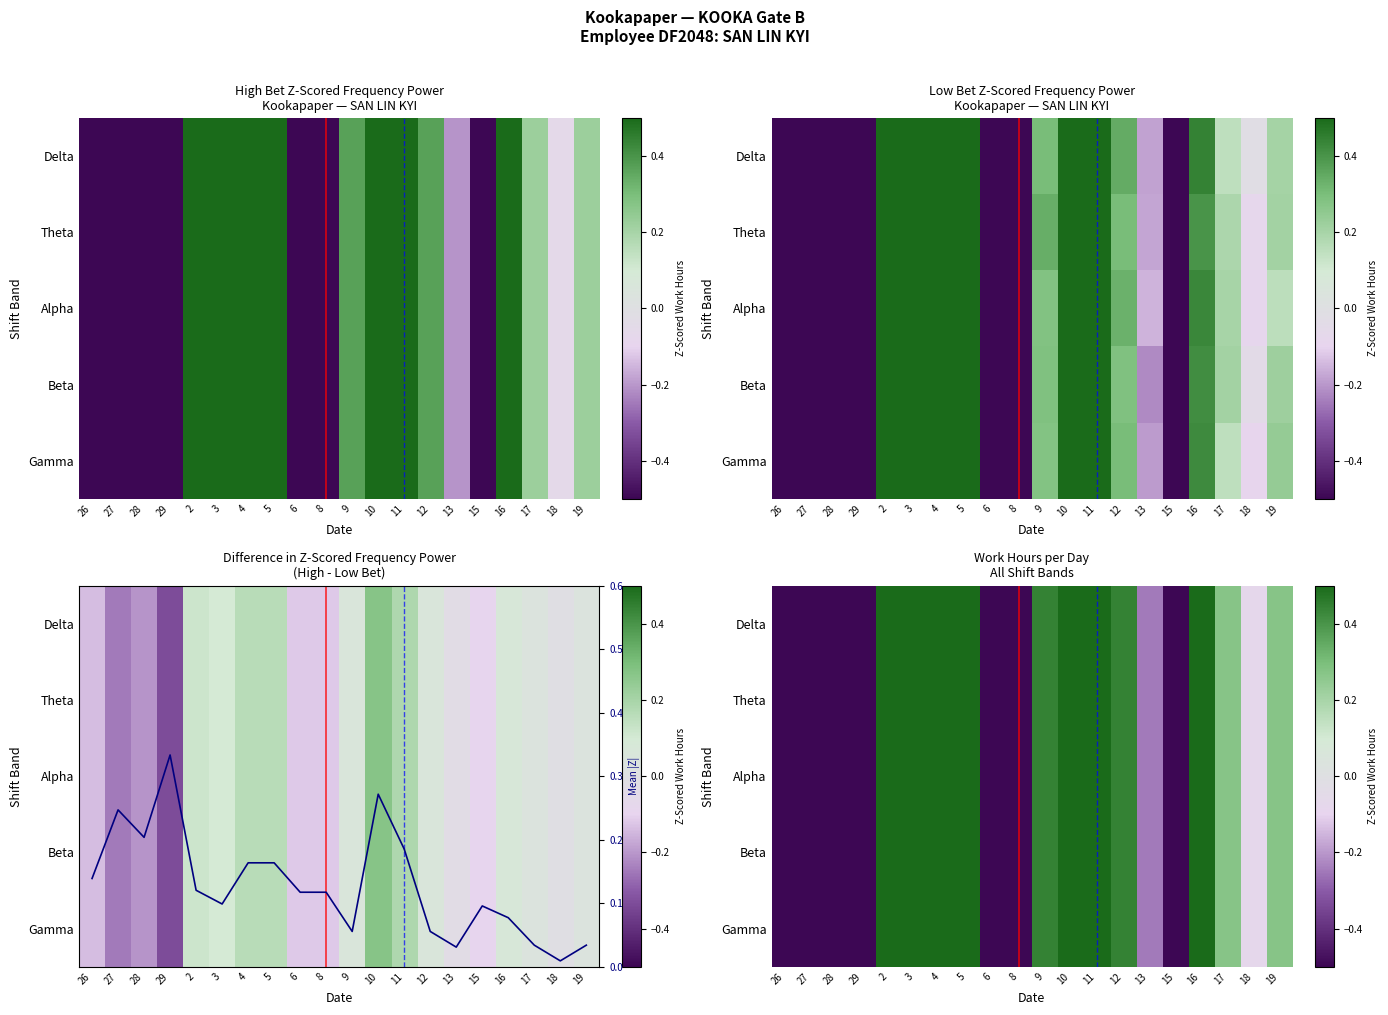

How many negative values does the Delta series have?

9